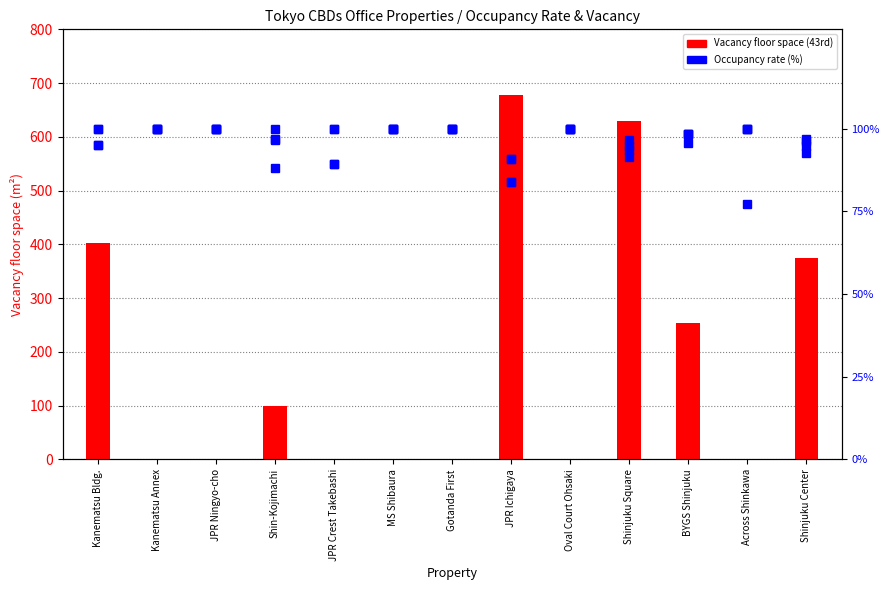

What is the minimum value for Occ. Rate 41st (%)?

89.2